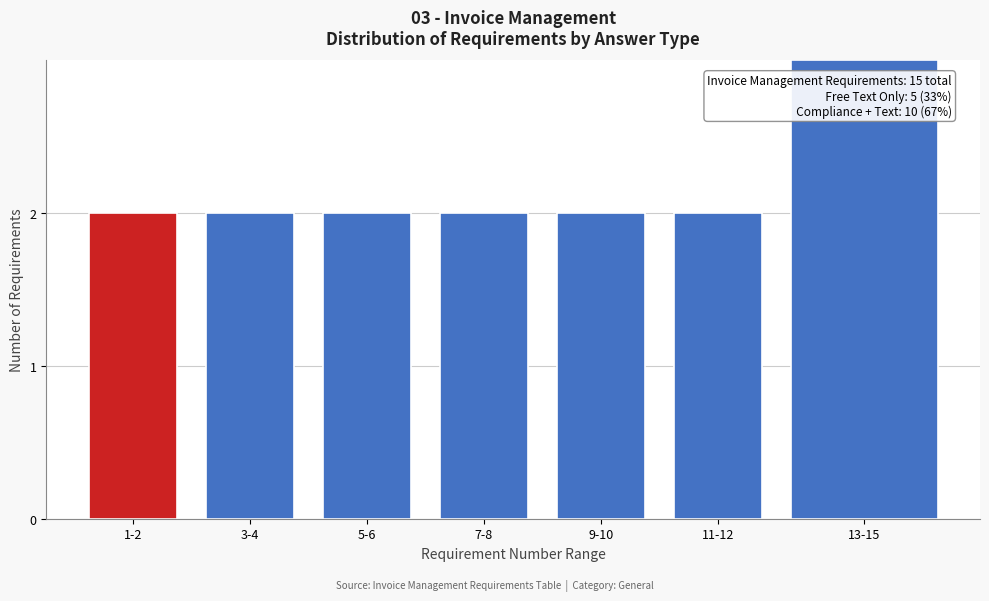

Reading left to right, transcribe all the data shown in this chart.

2	2	2	2	2	2	3